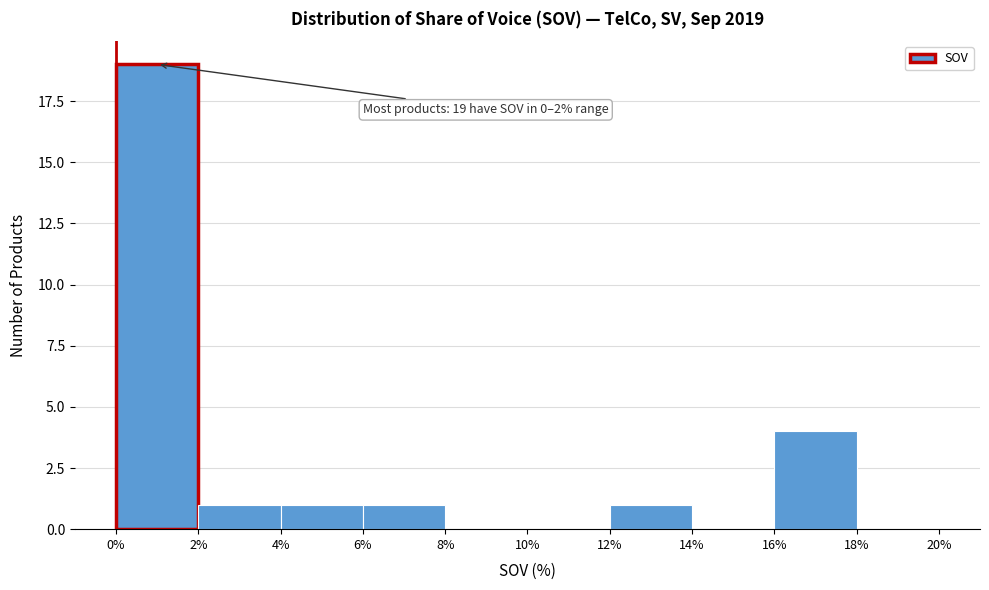

Over which range of the x-axis is the bar tallest?

0% to 2%